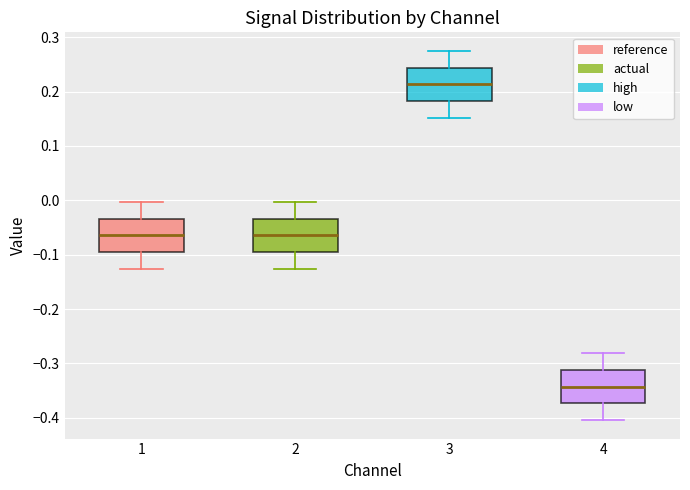

Reading left to right, read every box against the y-axis: the position of its median line, the range the box covers, and the ends of its whiskers. The values are not printed on the chart, so give them approximately, as read against the axis.

1: median -0.06, box -0.10 to -0.03, whiskers -0.13 to 0.00
2: median -0.06, box -0.10 to -0.03, whiskers -0.13 to 0.00
3: median 0.21, box 0.18 to 0.24, whiskers 0.15 to 0.27
4: median -0.34, box -0.37 to -0.31, whiskers -0.40 to -0.28